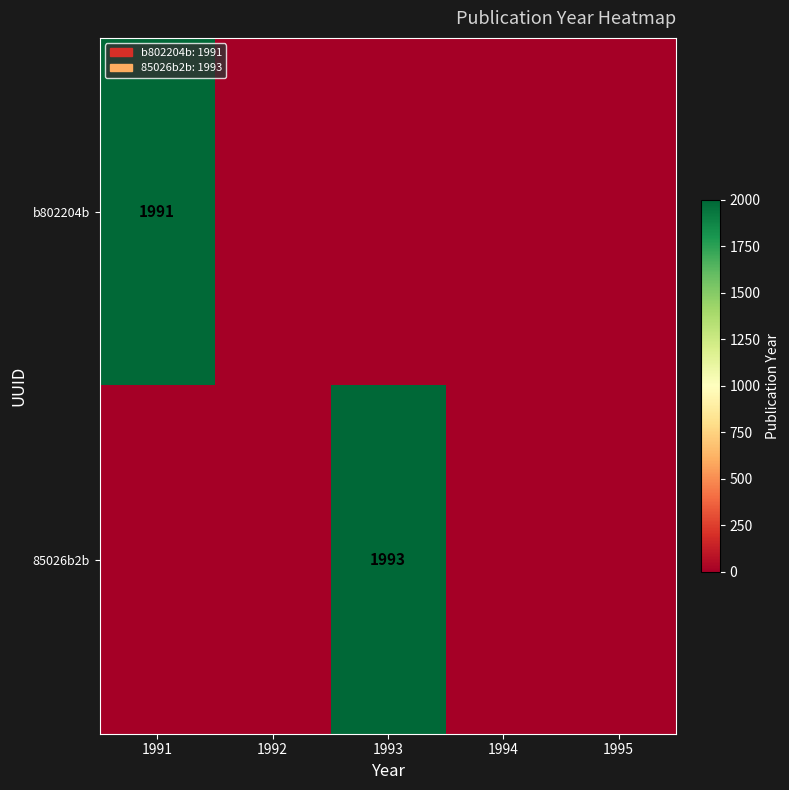

Is it true that b802204b equals 1991 at 1991?

True